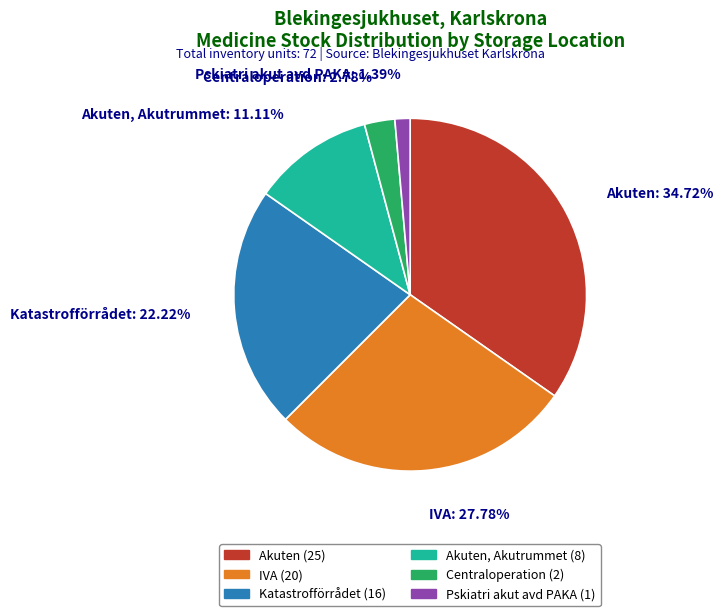

Count the number of slices in the pie.

6